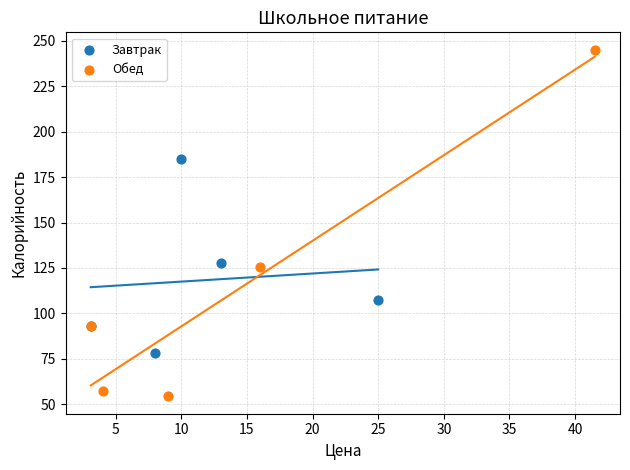

Which series has the largest Y range (max minus min)?

Обед